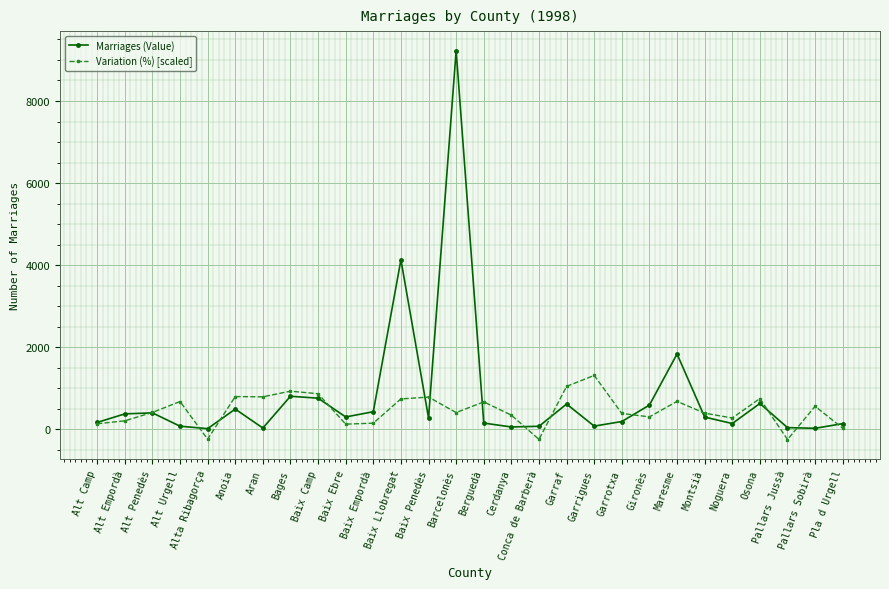

How many data points does each series have?

28